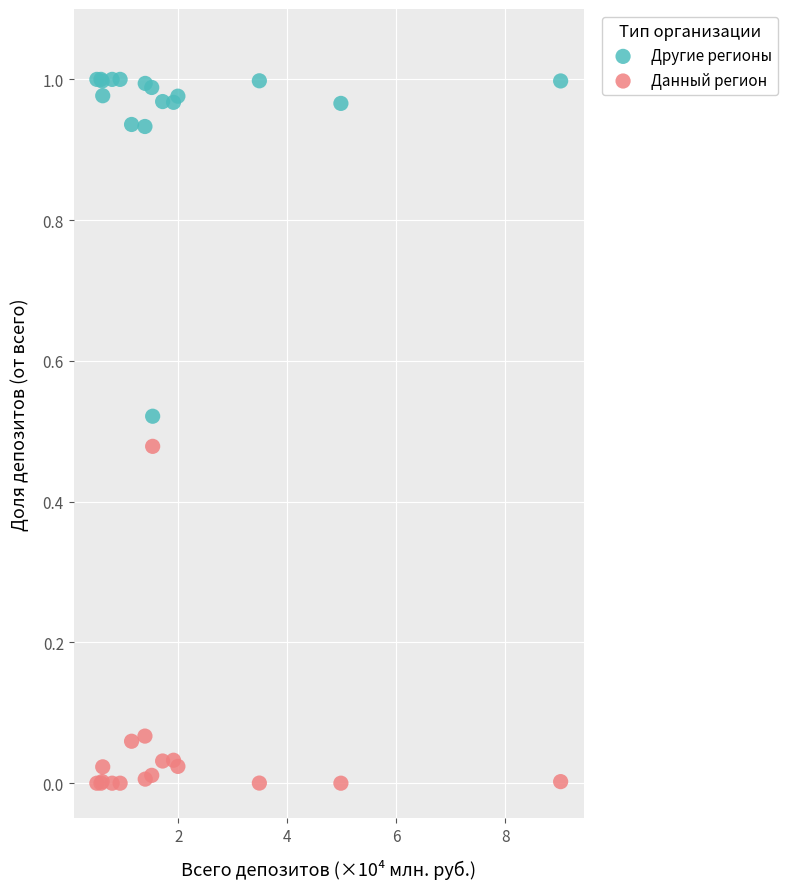

Which series reaches the minimum Y coordinate?

Данный регион